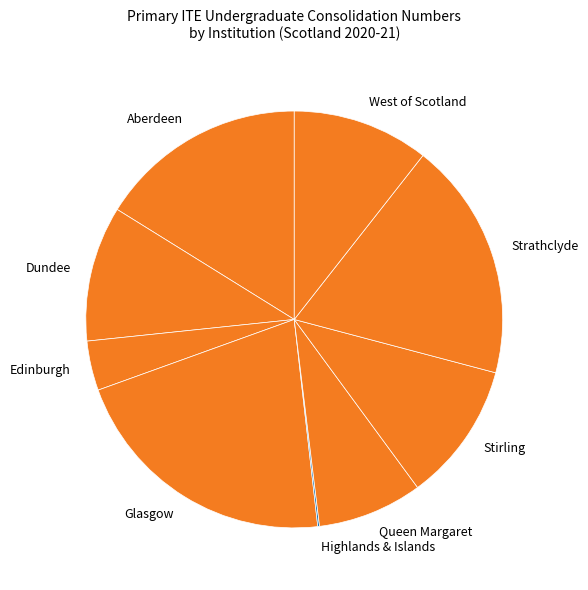

Is the sum of Aberdeen and Stirling greater than half?

No